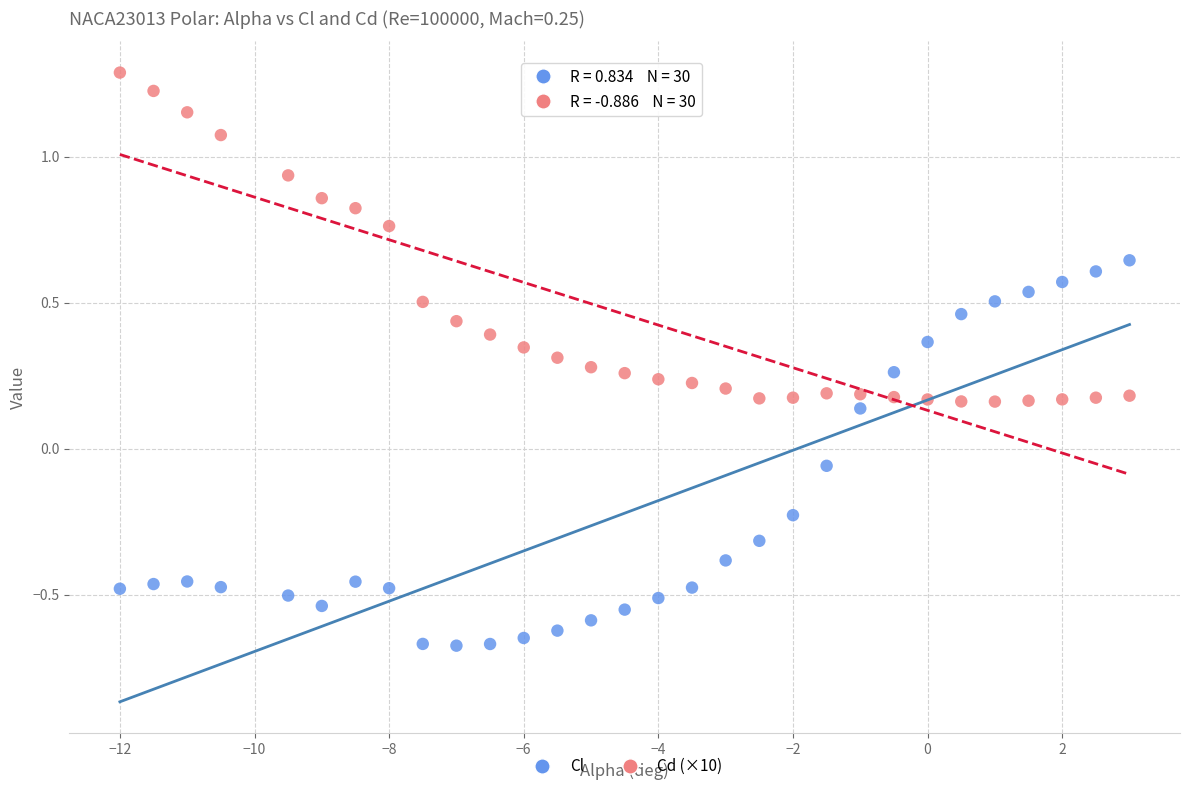

Across all data points, what is the range of X values (max minus min)?

15.0